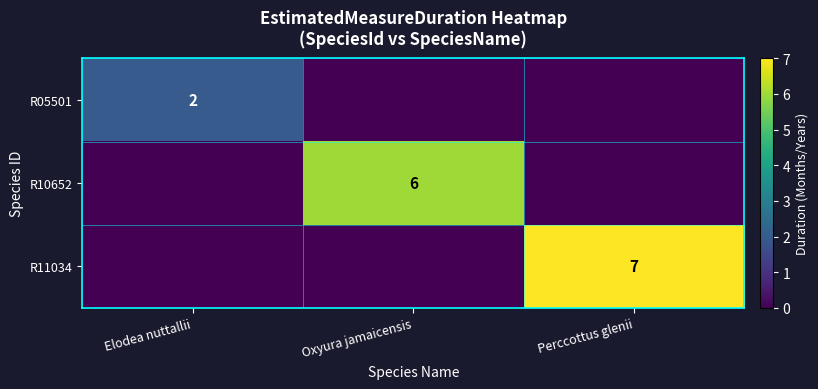

List the labels in order of R11034 value, smallest first.

Elodea nuttallii, Oxyura jamaicensis, Perccottus glenii